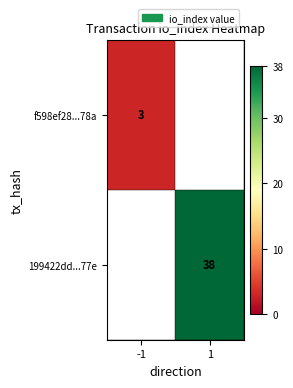

What is the greatest value displayed?

38.0